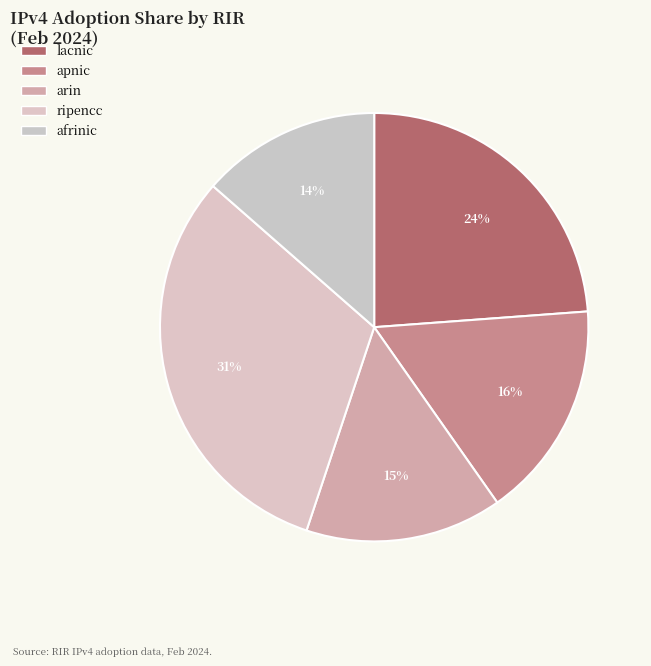

How many segments does this pie chart have?

5